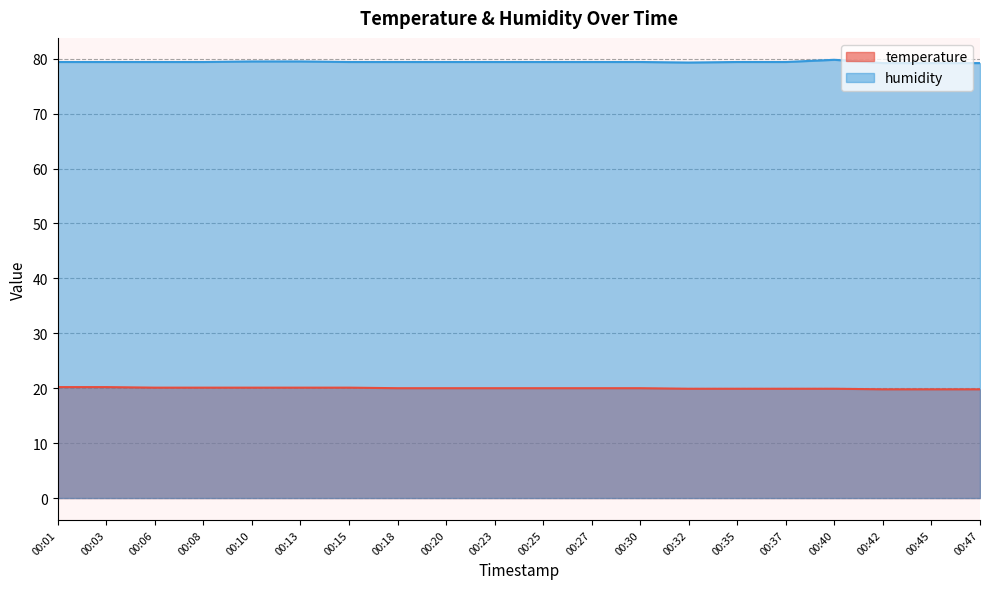

The value of temperature at 00:25 is 20.0. True or false?

True